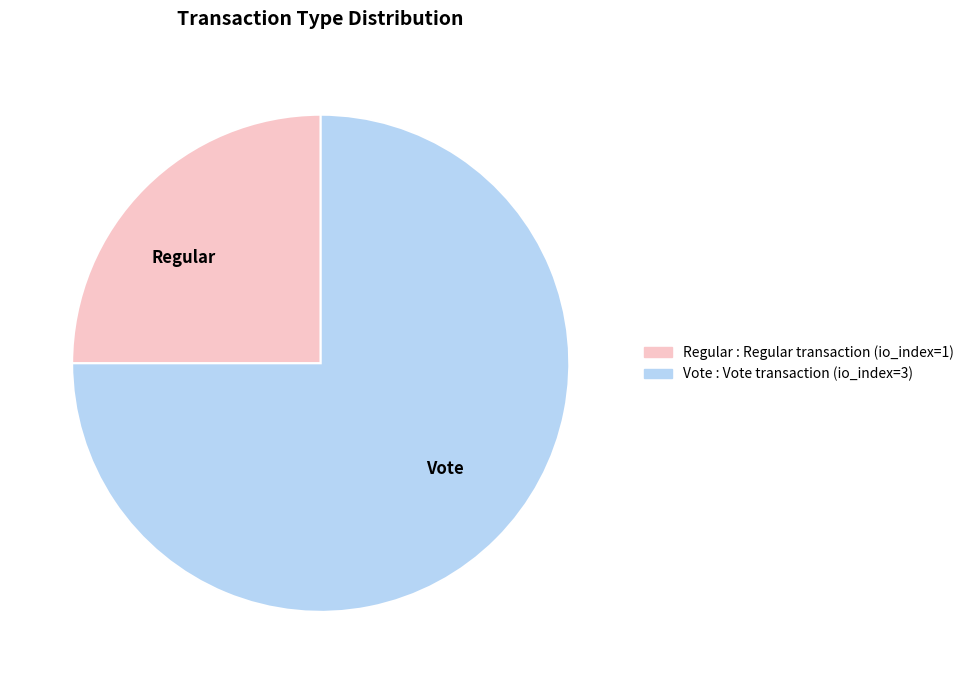

How many slices are in this pie chart?

2